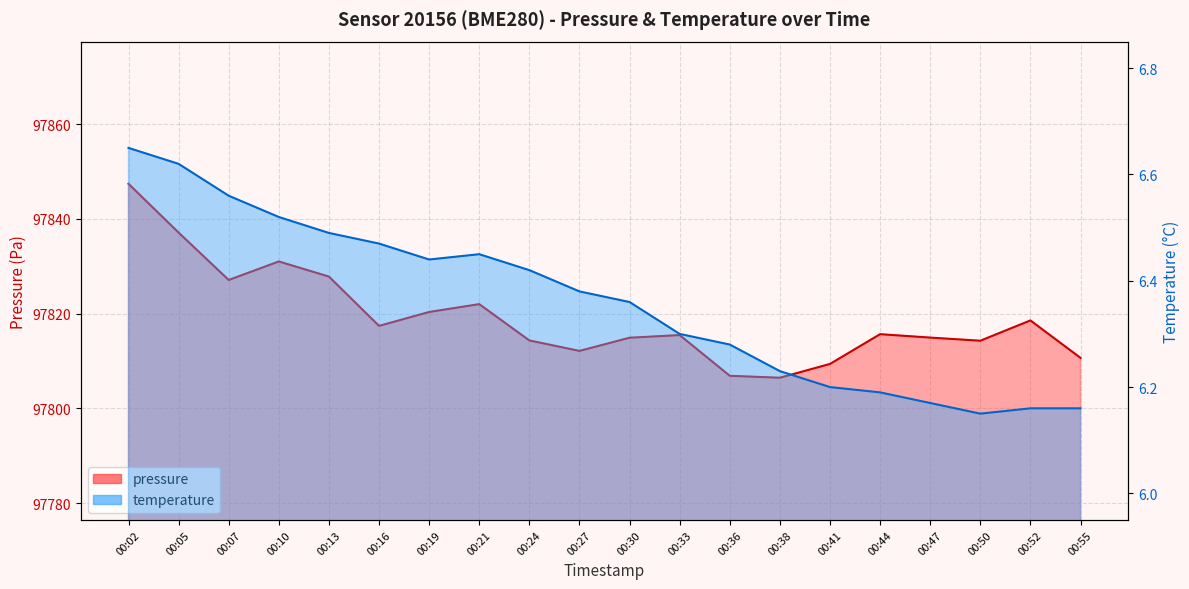

List the labels in order of pressure value, smallest first.

00:38, 00:36, 00:41, 00:55, 00:27, 00:50, 00:24, 00:30, 00:47, 00:33, 00:44, 00:16, 00:52, 00:19, 00:21, 00:07, 00:13, 00:10, 00:05, 00:02